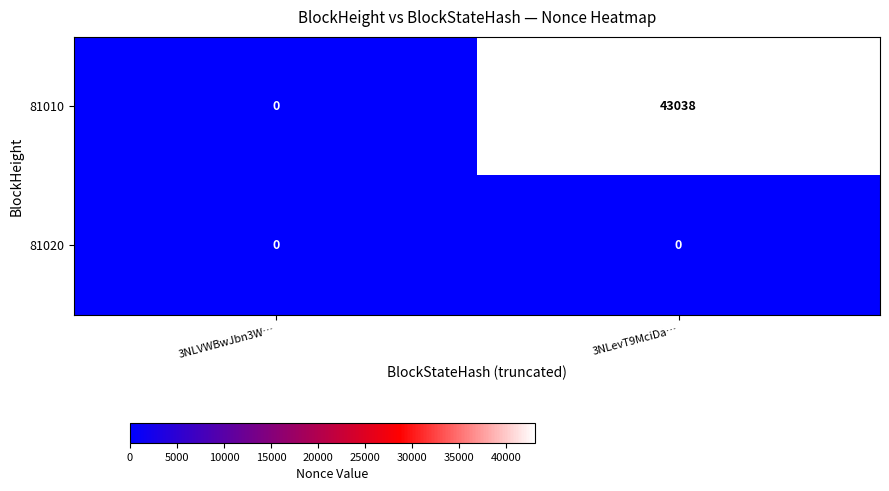

Rank the series by their maximum value, from lowest to highest.

81020, 81010